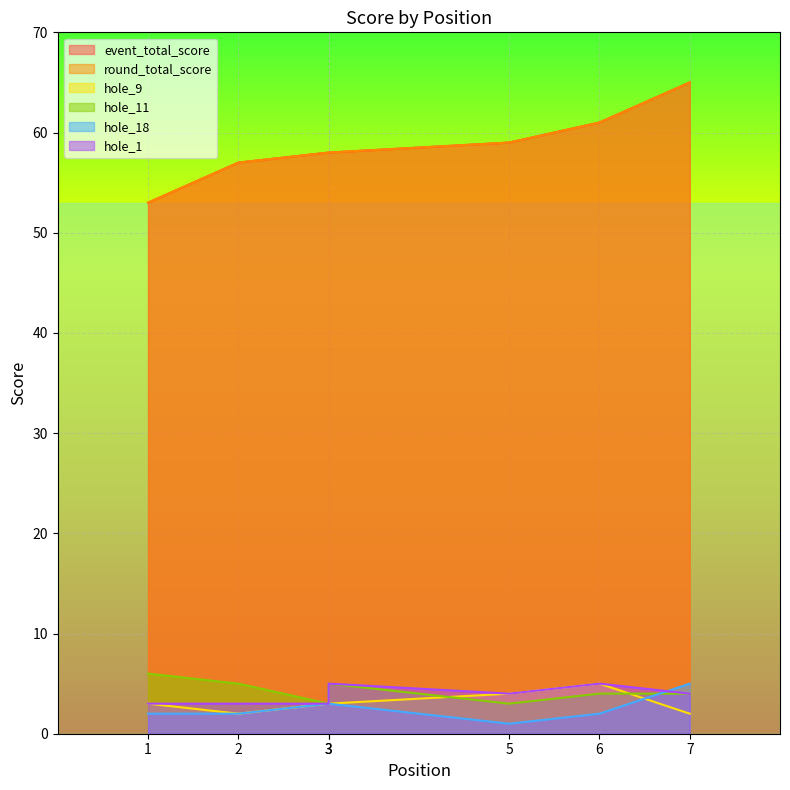

How many hole_9 values are between 2 and 4?

6